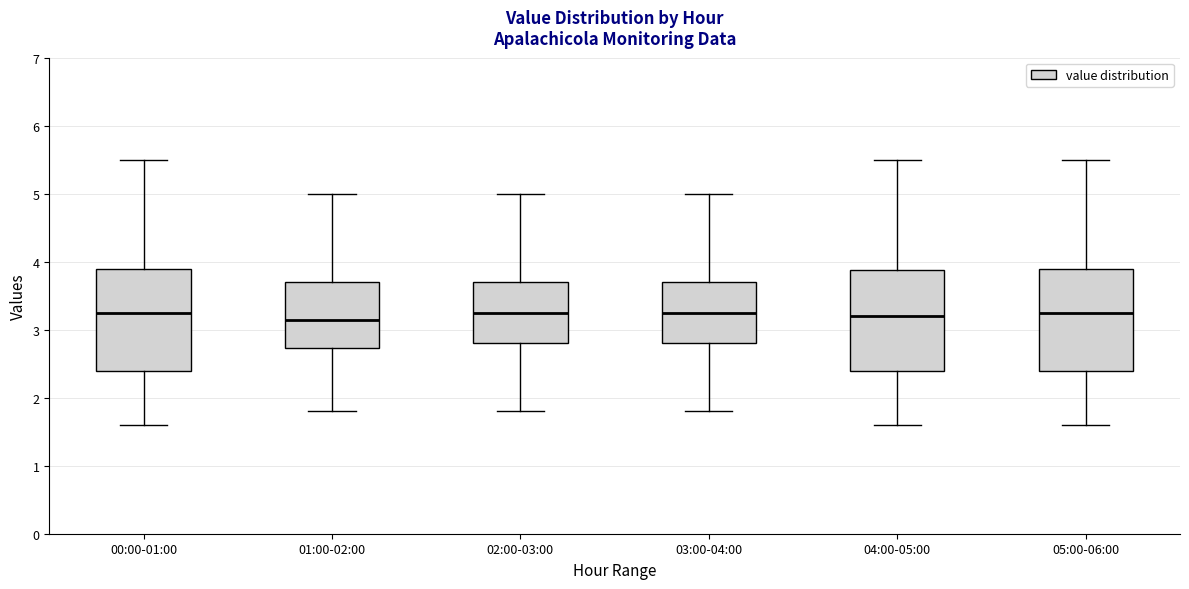

Where is the lower edge of the box for 02:00-03:00 on the y-axis? The values are not printed on the chart, so give them approximately, as read against the axis.

2.8